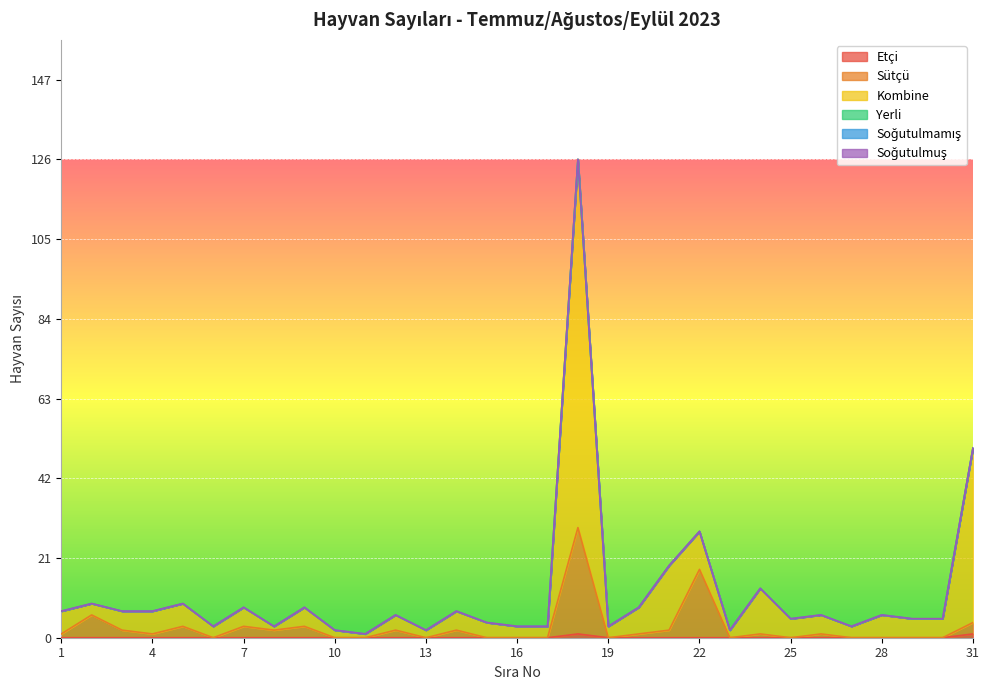

In Sütçü, how many points are higher than both neighbors (excluding endpoints)?

10